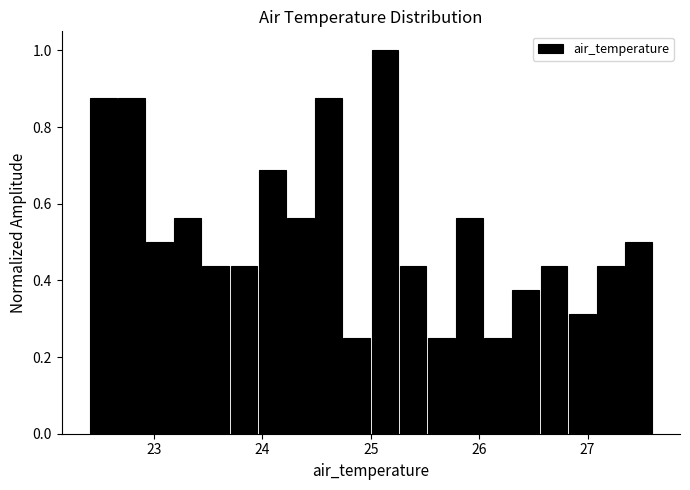

Around what value on the x-axis is the tallest bar? Give the approximate position of its centre, as read against the axis.

25.1